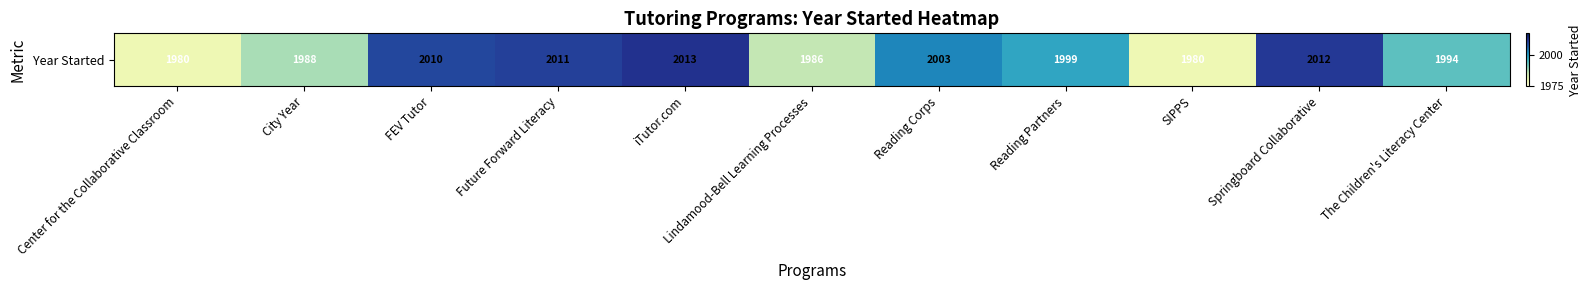

Reading left to right, list all the values displayed in this chart.

Center for the Collaborative Classroom=1980	City Year=1988	FEV Tutor=2010	Future Forward Literacy=2011	iTutor.com=2013	Lindamood-Bell Learning Processes=1986	Reading Corps=2003	Reading Partners=1999	SIPPS=1980	Springboard Collaborative=2012	The Children's Literacy Center=1994